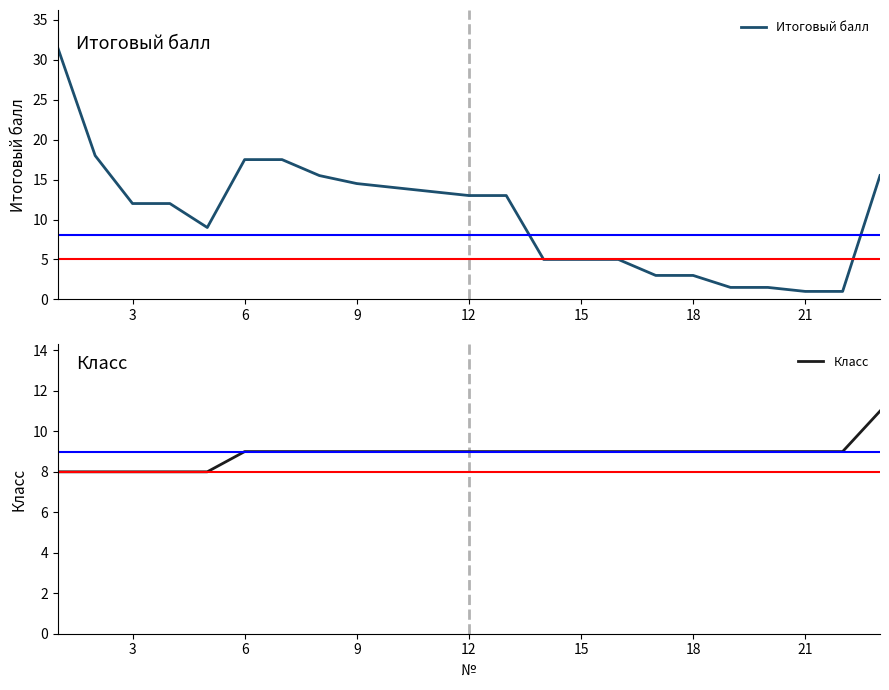

How many data points in Итоговый балл are above 12?

11